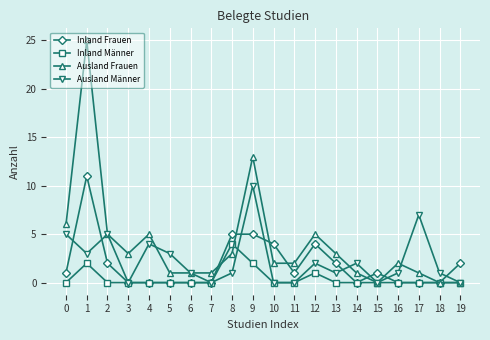

What is the greatest value displayed?

25